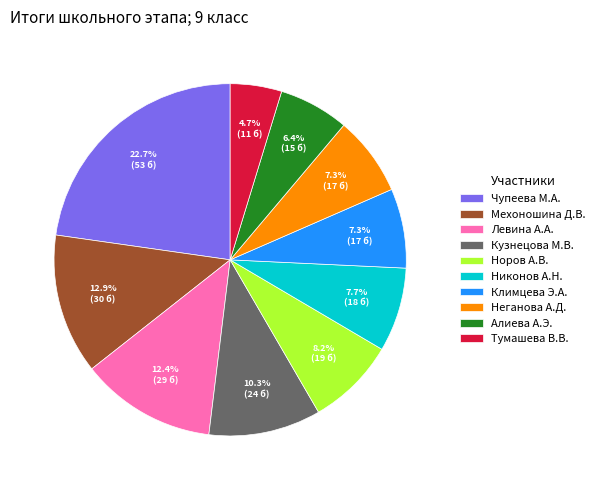

To the nearest percent, what percentage of the pie is Норов А.В.?

8%